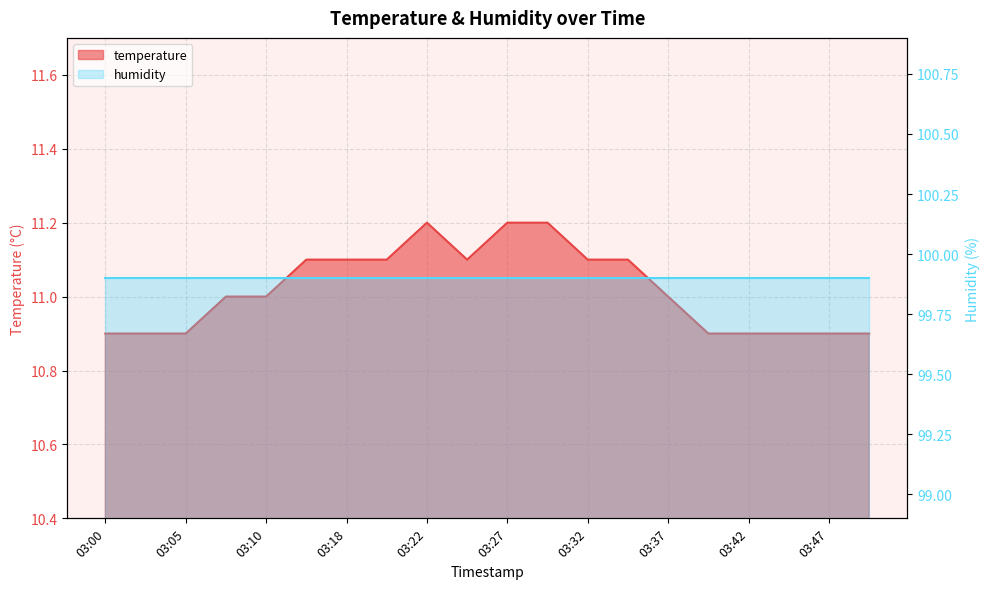

Is it true that the value at 03:49 is 10.9?

True